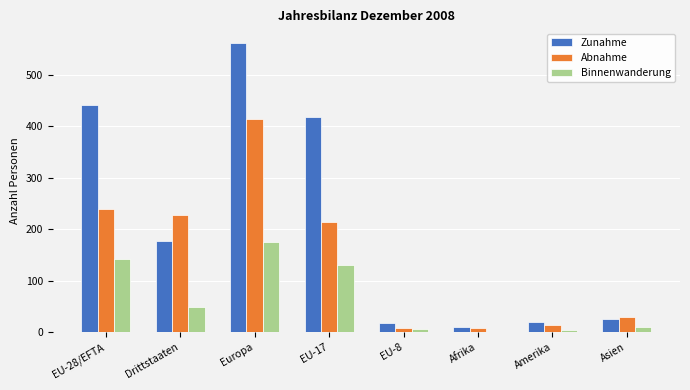

True or false: Binnenwanderung has a value of 65 at Europa.

False